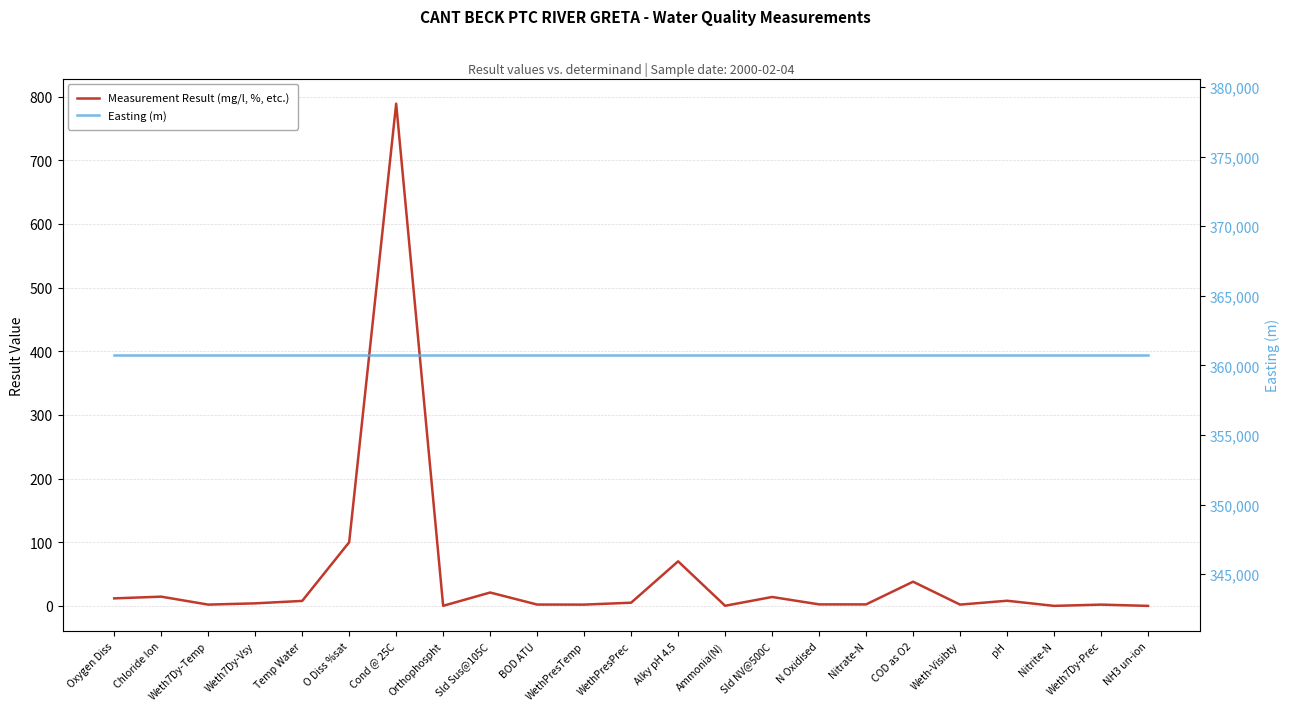

The value of Measurement Result (mg/l, %, etc.) at Sld Sus@105C is 9.0. True or false?

False